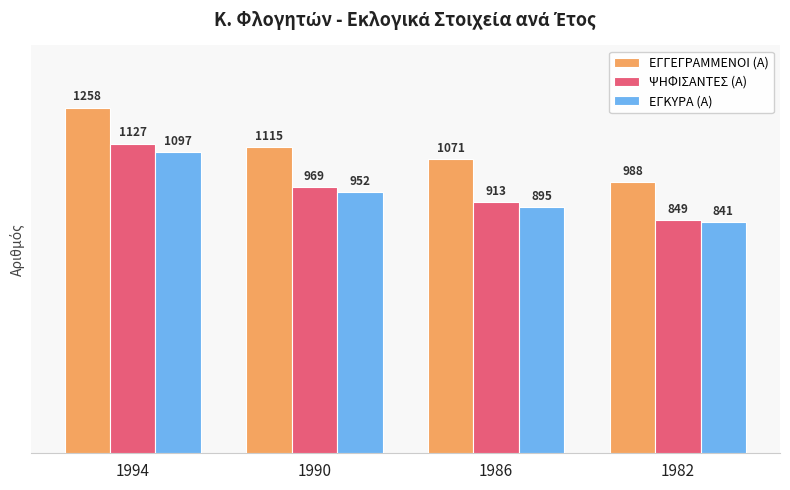

Rank the categories by ΨΗΦΙΣΑΝΤΕΣ (Α) value from lowest to highest.

1982, 1986, 1990, 1994